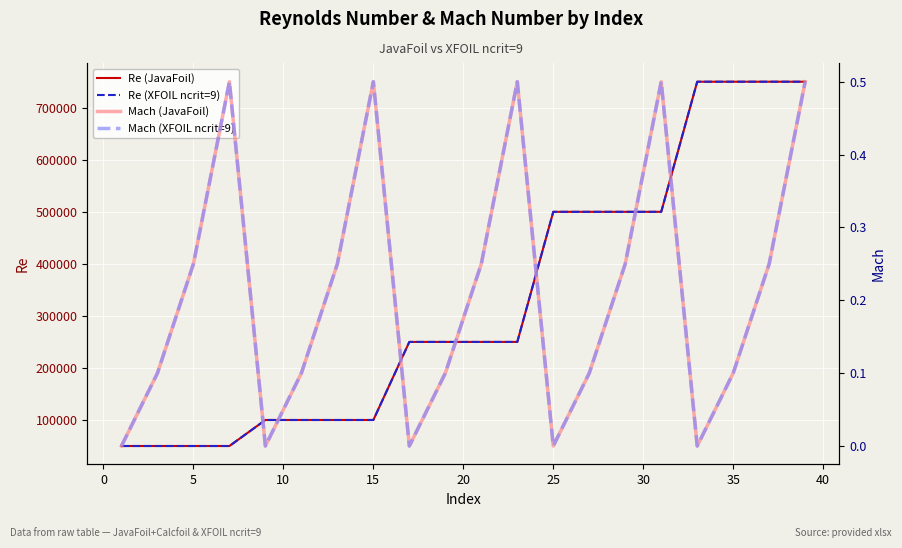

True or false: Mach (JavaFoil) and Re (XFOIL ncrit=9) intersect in this chart.

False